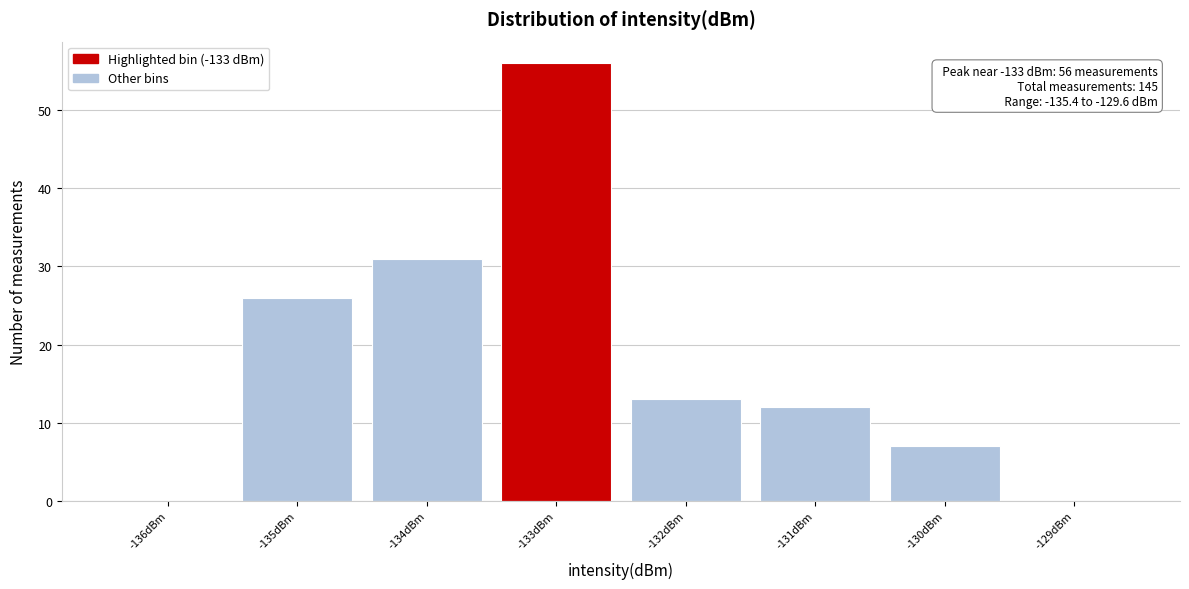

Over which range of the x-axis is the bar tallest?

-133.5 to -132.5